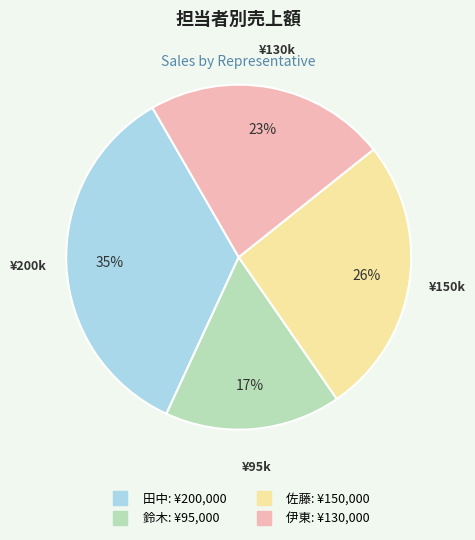

What percentage is the 伊東 slice, to the nearest percent?

23%